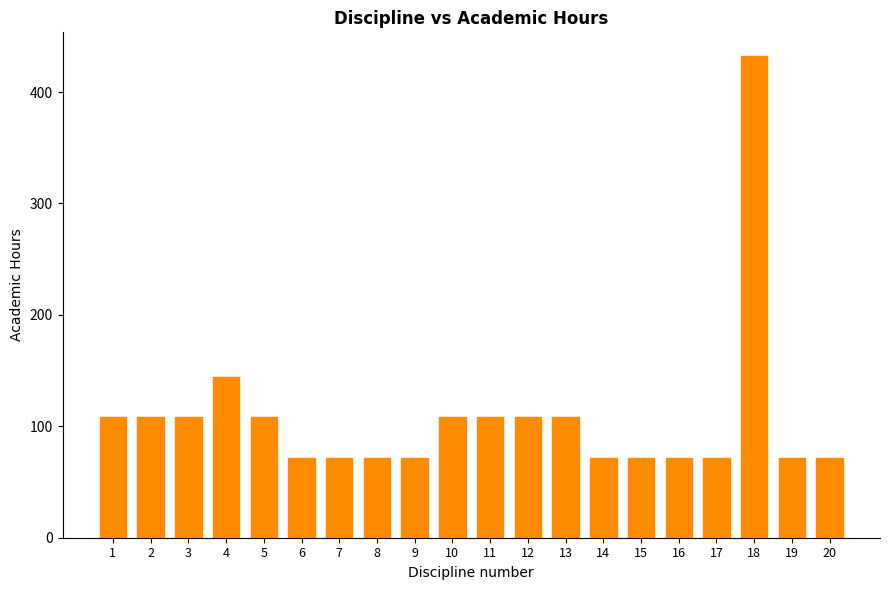

Reading left to right, extract all data points from this chart.

1=108	2=108	3=108	4=144	5=108	6=72	7=72	8=72	9=72	10=108	11=108	12=108	13=108	14=72	15=72	16=72	17=72	18=432	19=72	20=72